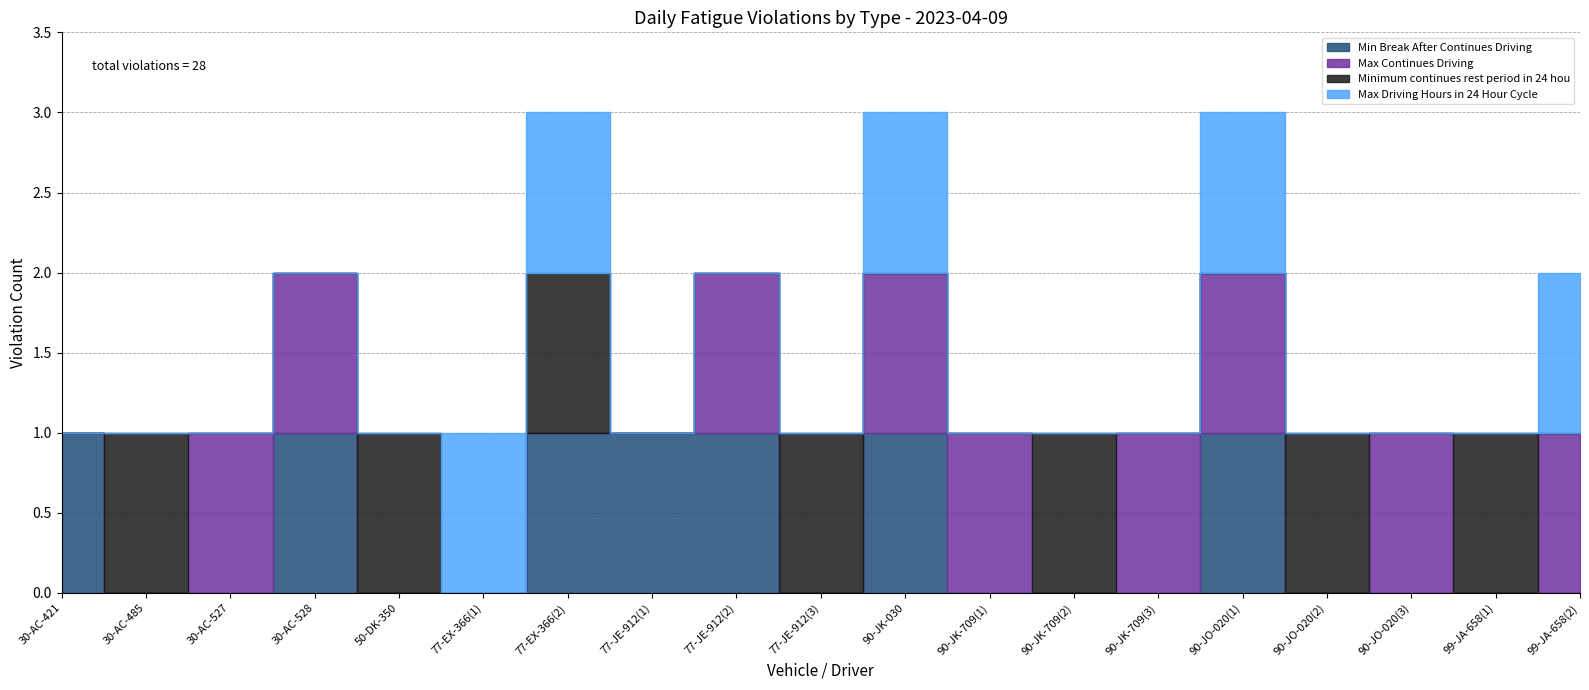

True or false: Minimum continues rest period in 24 hou has a value of -1 at 30-AC-527.

False